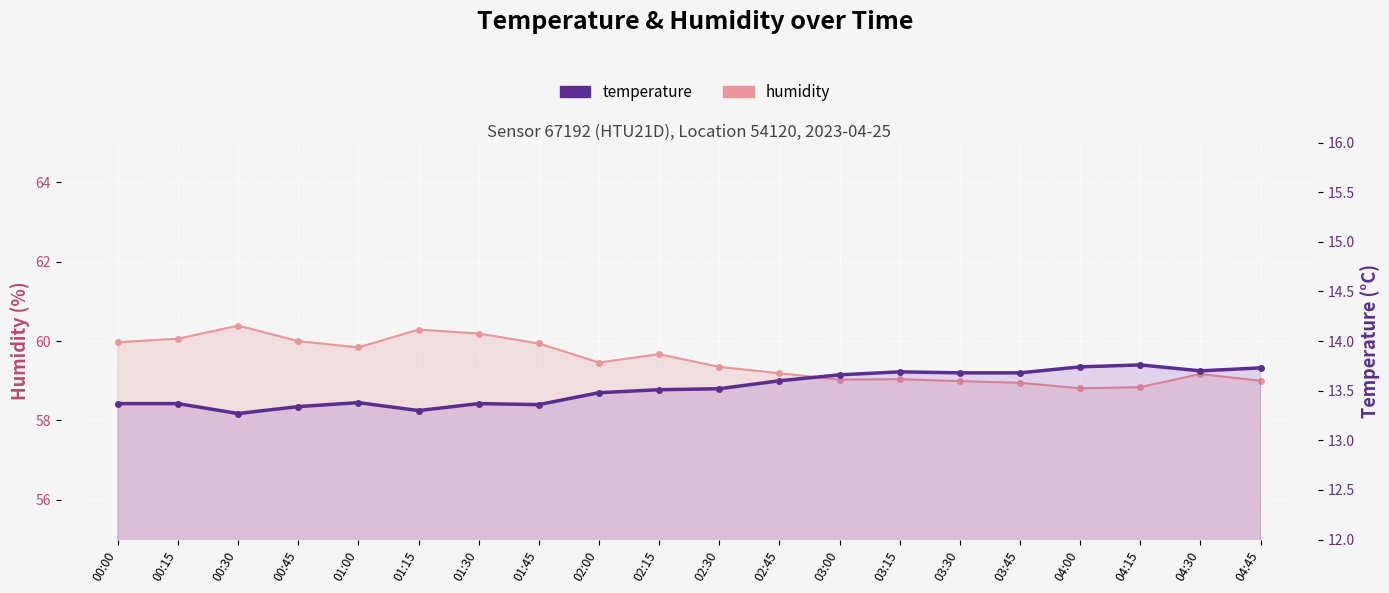

In temperature, how many points are higher than both neighbors (excluding endpoints)?

4